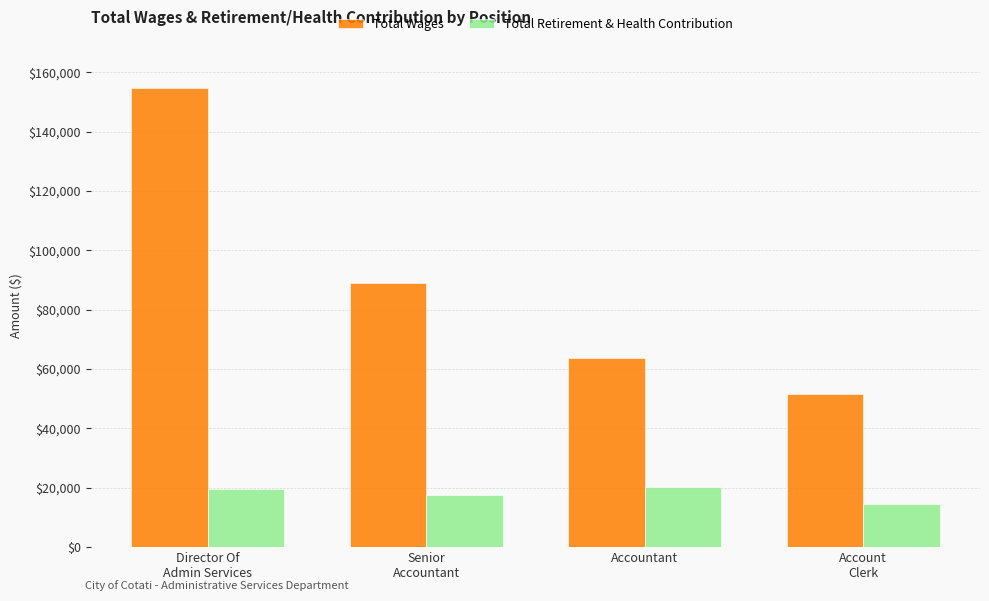

At Account
Clerk, list the series in order from smallest to largest.

Total Retirement & Health Contribution, Total Wages